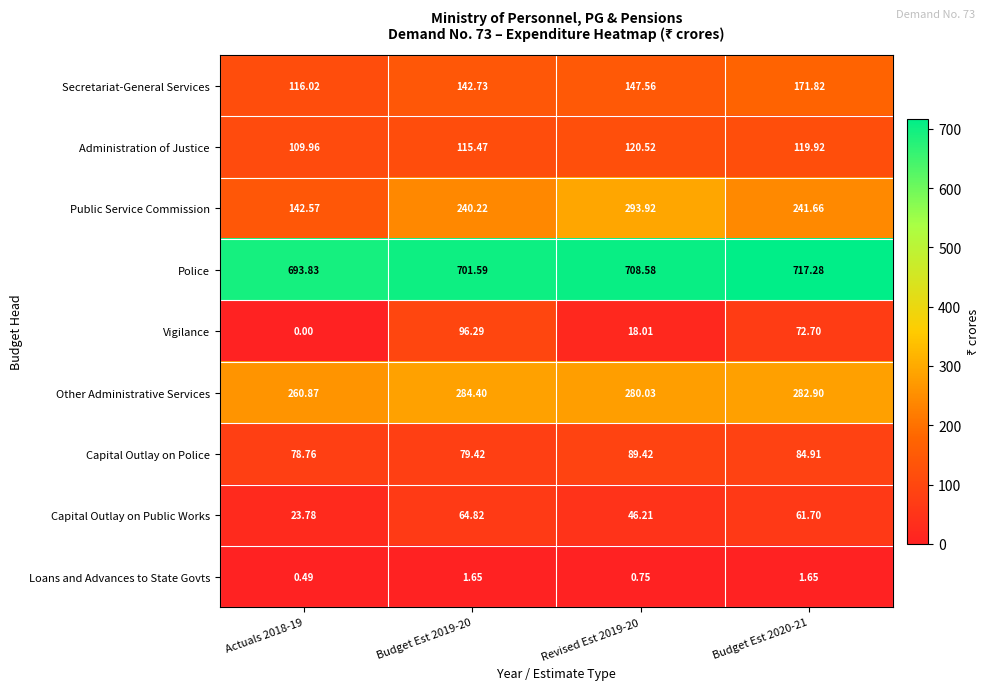

Which series has the largest range (max minus min)?

Public Service Commission